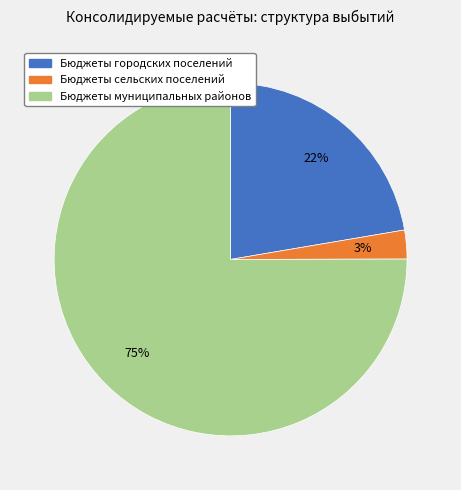

Is Бюджеты городских поселений the majority of the pie?

No